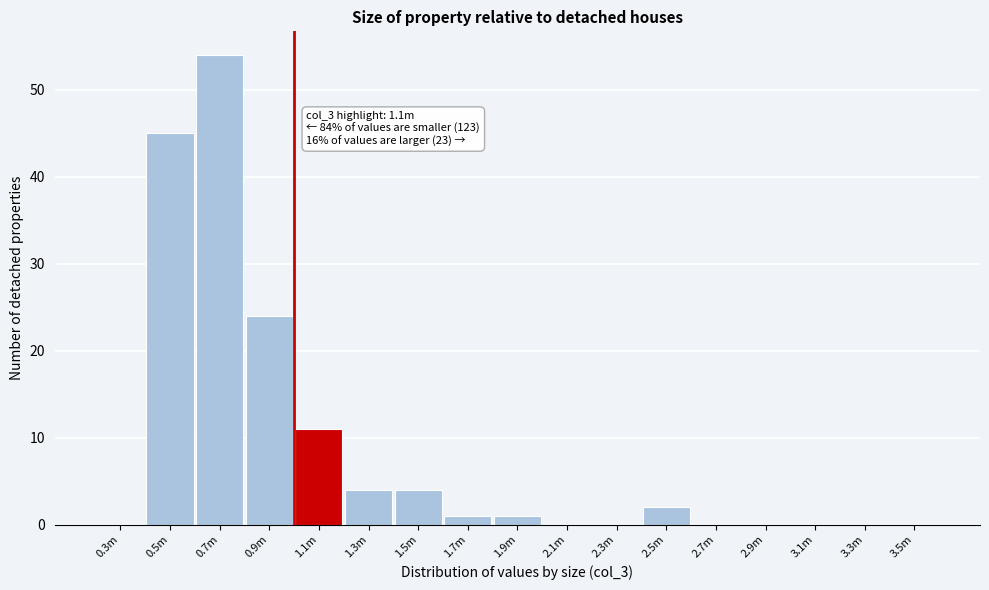

Reading right to left, extract all data points from this chart.

3.5m=0	3.3m=0	3.1m=0	2.9m=0	2.7m=0	2.5m=2	2.3m=0	2.1m=0	1.9m=1	1.7m=1	1.5m=4	1.3m=4	1.1m=11	0.9m=24	0.7m=54	0.5m=45	0.3m=0